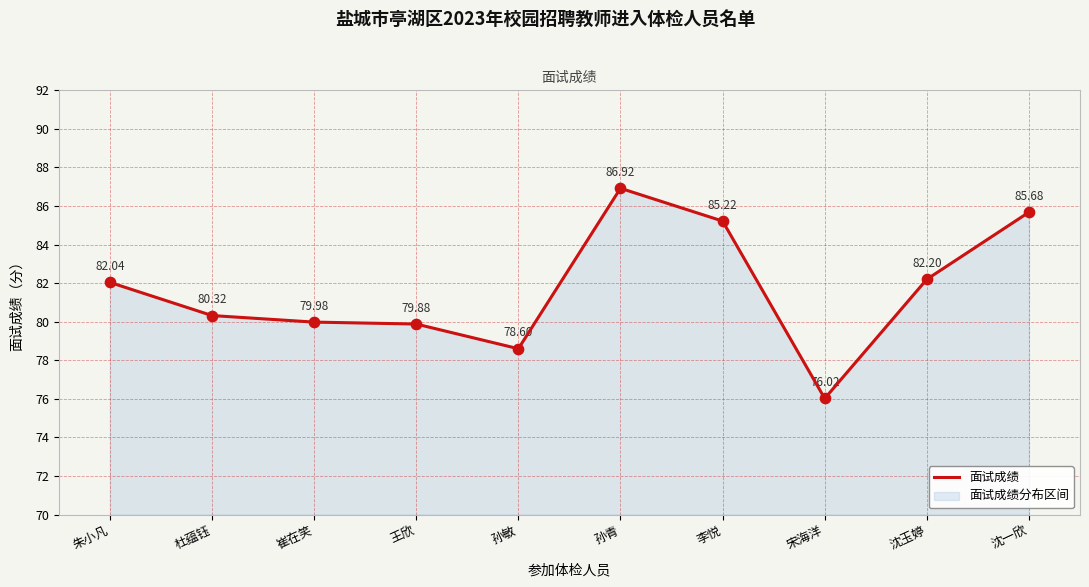

Between 宋海洋 and 朱小凡, which is larger?

朱小凡